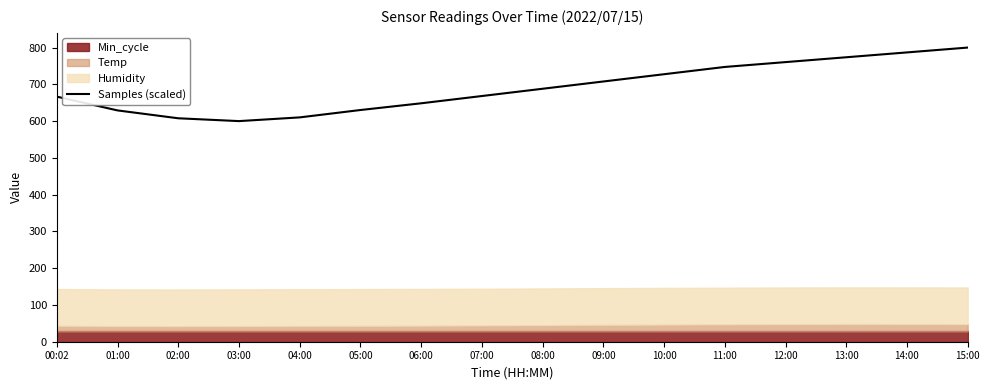

What is the label of the 7th point from the right?

09:00